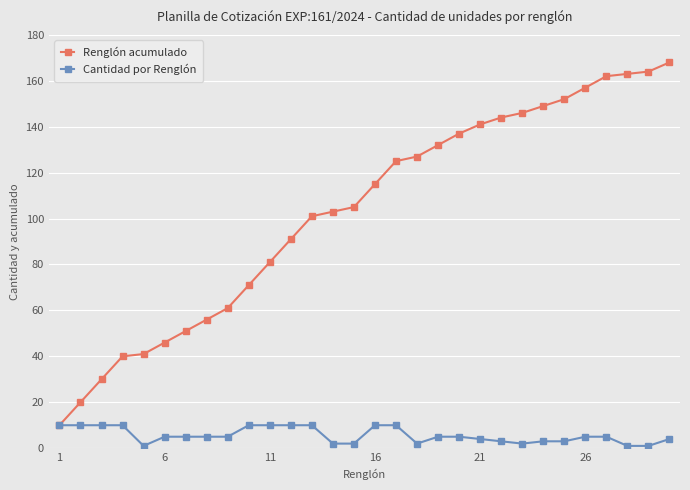

Which series has the widest spread of values?

Renglón acumulado